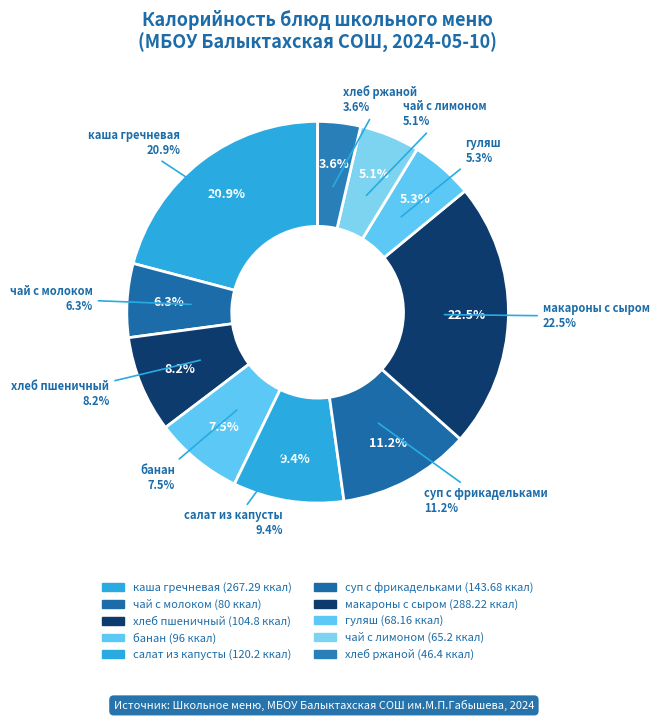

True or false: банан accounts for 8% of the total.

True